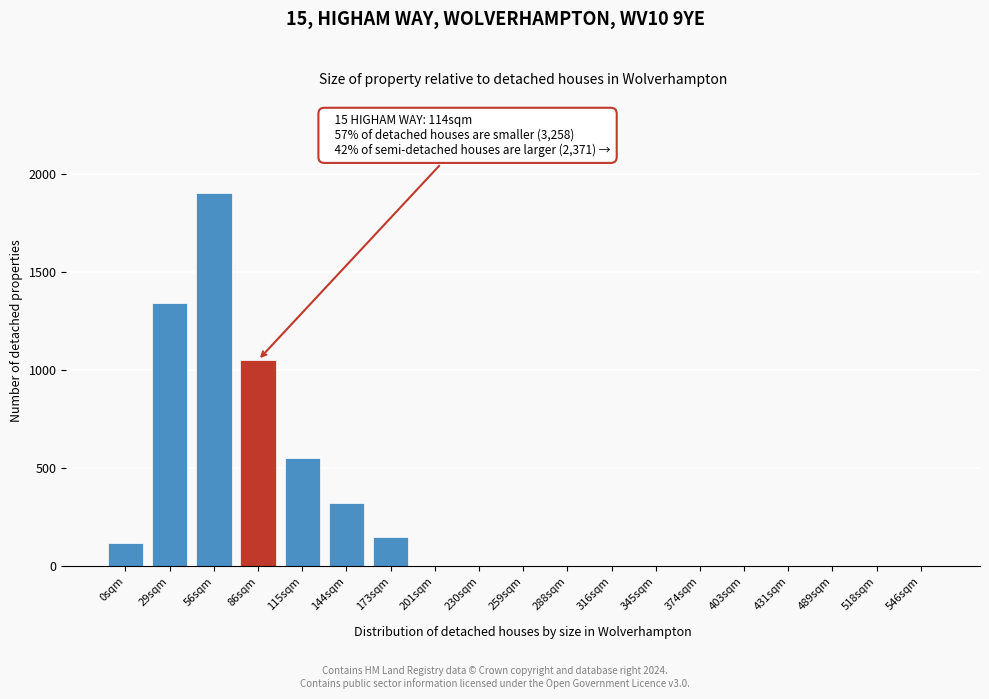

Reading right to left, transcribe all the data shown in this chart.

546sqm=0	518sqm=0	489sqm=0	431sqm=0	403sqm=0	374sqm=0	345sqm=0	316sqm=0	288sqm=0	259sqm=0	230sqm=0	201sqm=0	173sqm=150	144sqm=320	115sqm=550	86sqm=1050	56sqm=1900	29sqm=1340	0sqm=120